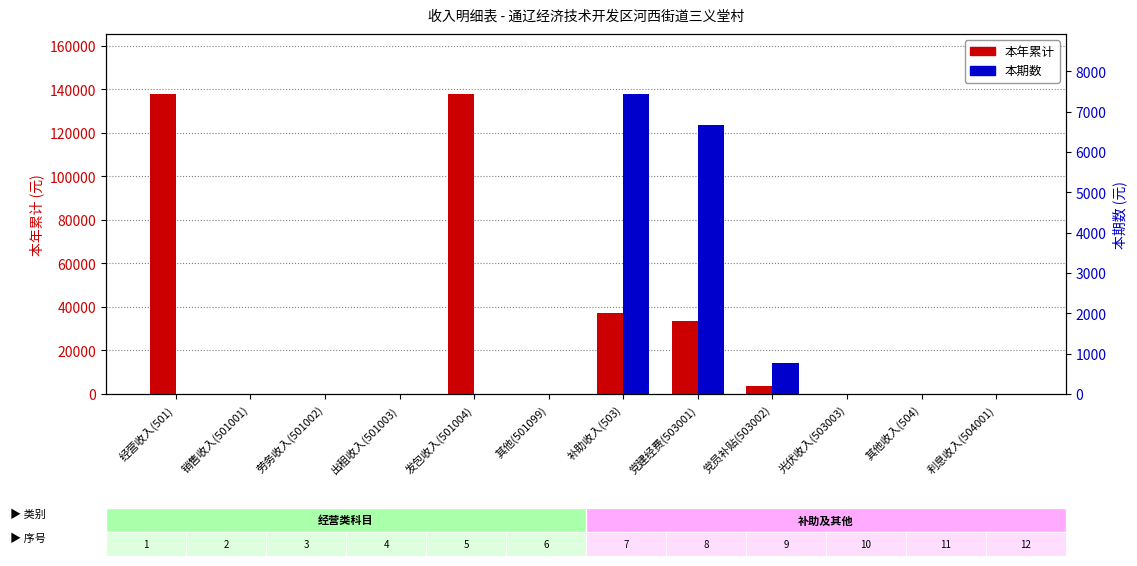

Reading right to left, transcribe all the data shown in this chart.

本年累计: 0.8	0.8	0.0	3875.0	33330.0	37205.0	0.0	137890.0	0.0	0.0	0.0	137890.0
本期数: 0.0	0.0	0.0	775.0	6666.0	7441.0	0.0	0.0	0.0	0.0	0.0	0.0